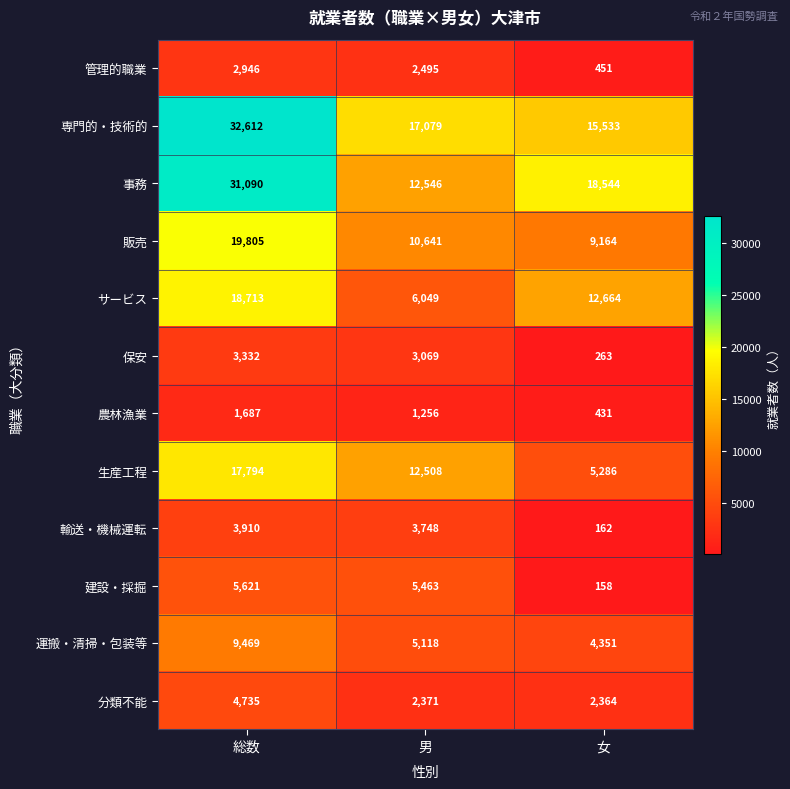

Which series has the largest total across all categories?

専門的・技術的